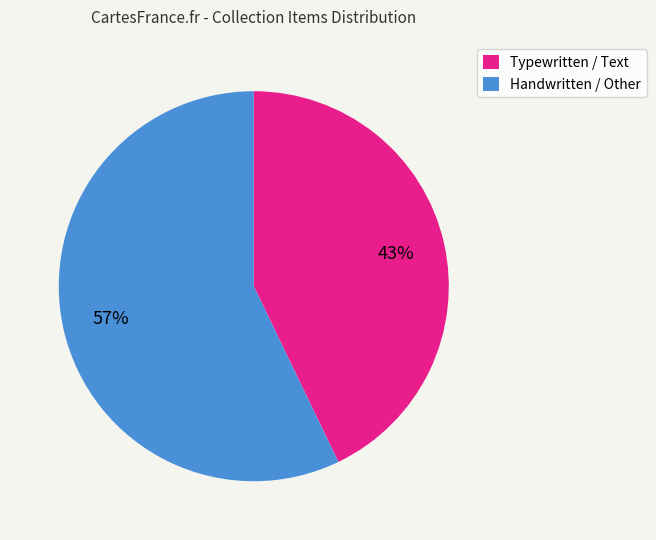

To the nearest percent, what is the difference between the largest and smallest slice percentages?

14%